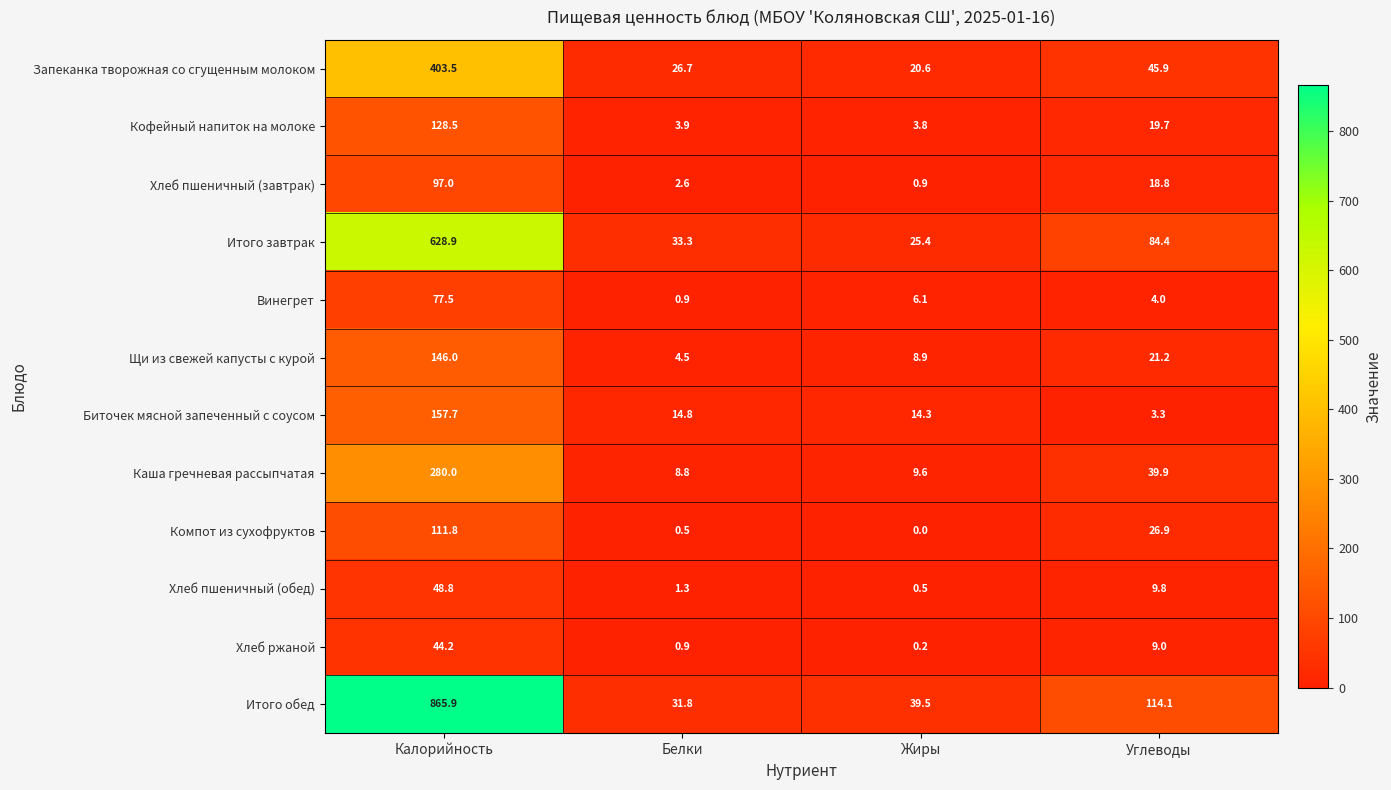

Read the Винегрет value at Углеводы.

4.0